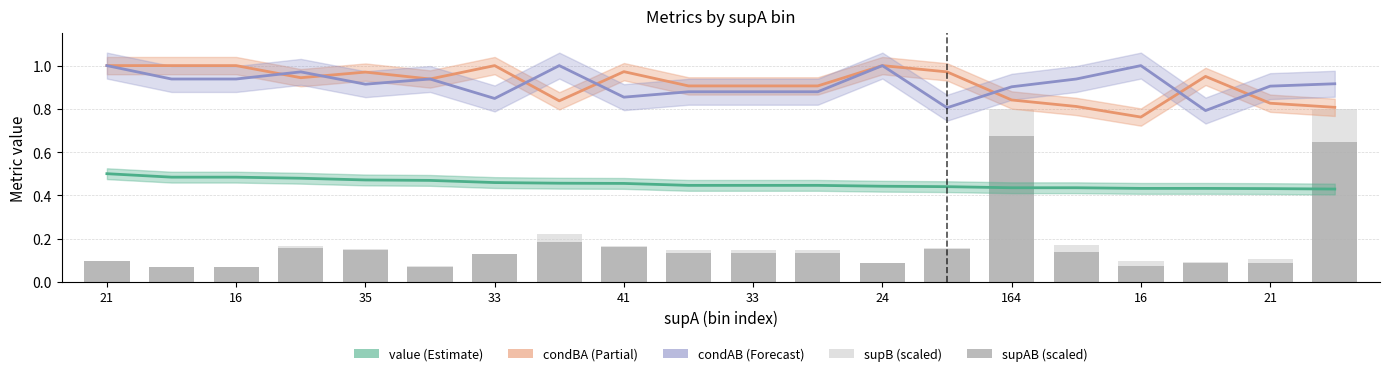

List the series in order of their peak value, lowest first.

value, supAB (scaled), supB (scaled), condBA, condAB